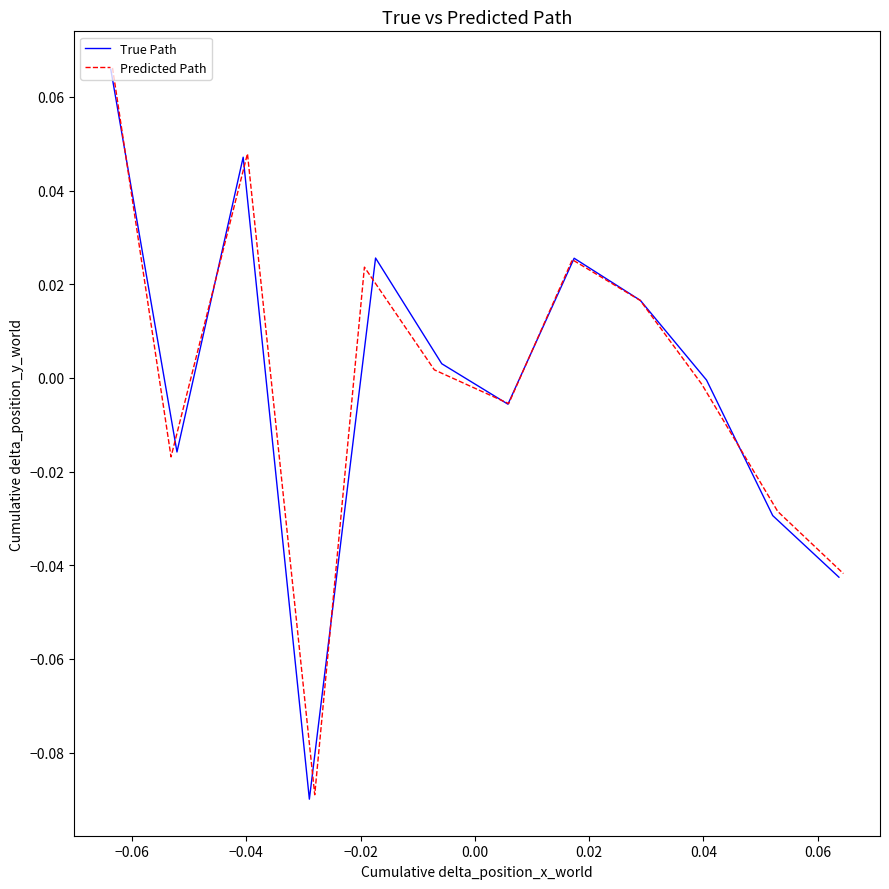

At which category does True Path reach its first local peak?

−0.04